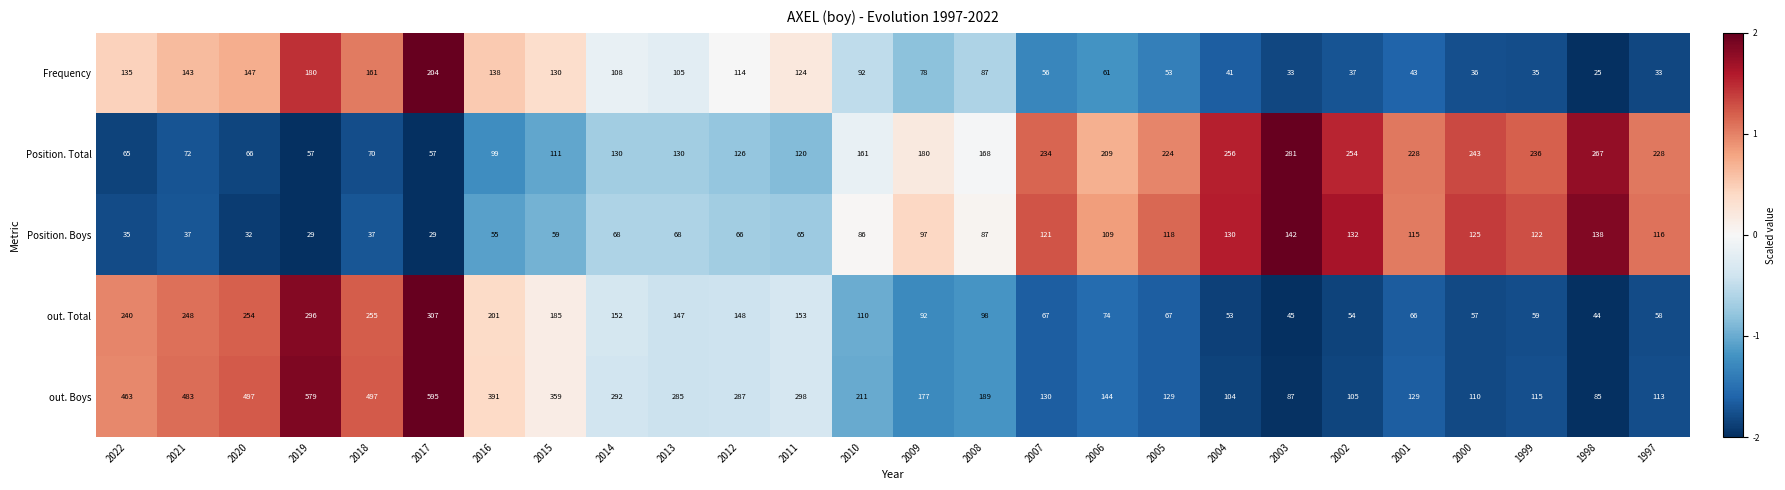

What is the total value across all series at 2022?

938